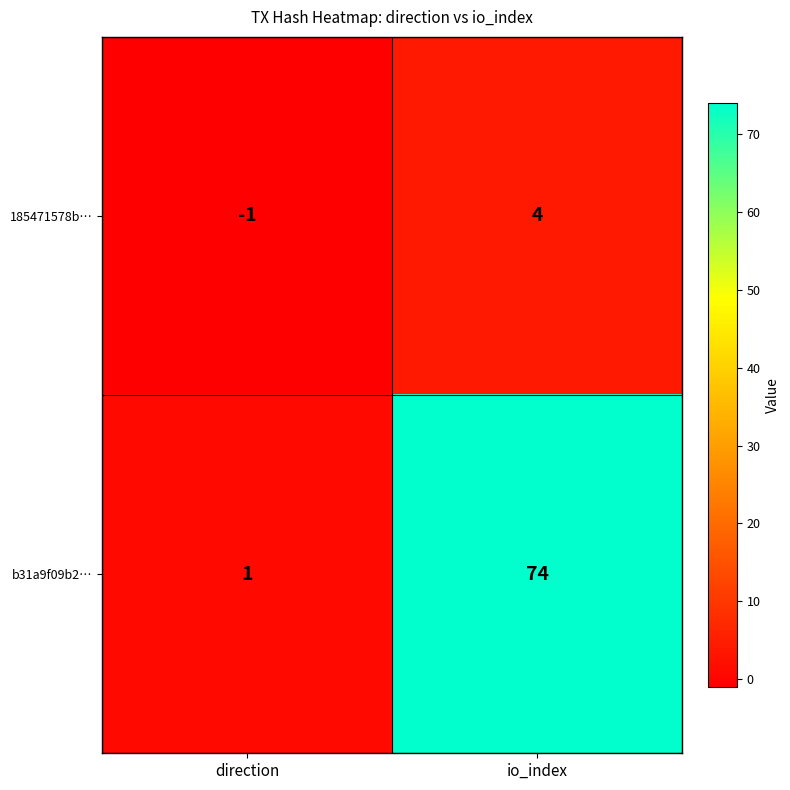

Is the value of 185471578b… at io_index greater than the value of b31a9f09b2… at direction?

Yes